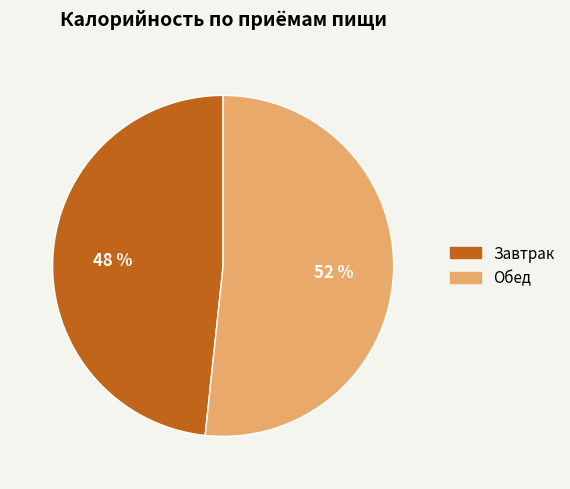

Is there any slice that represents more than half of the pie?

Yes